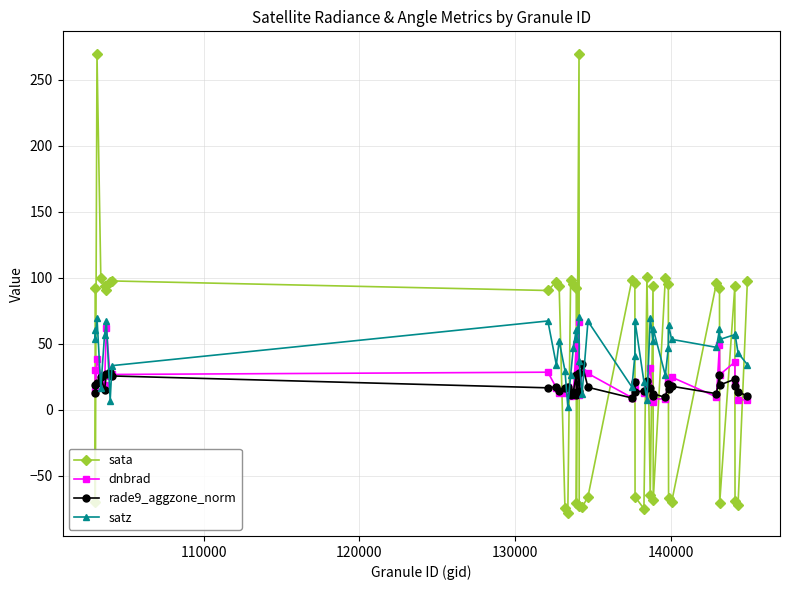

How many times do sata and dnbrad cross each other?

20